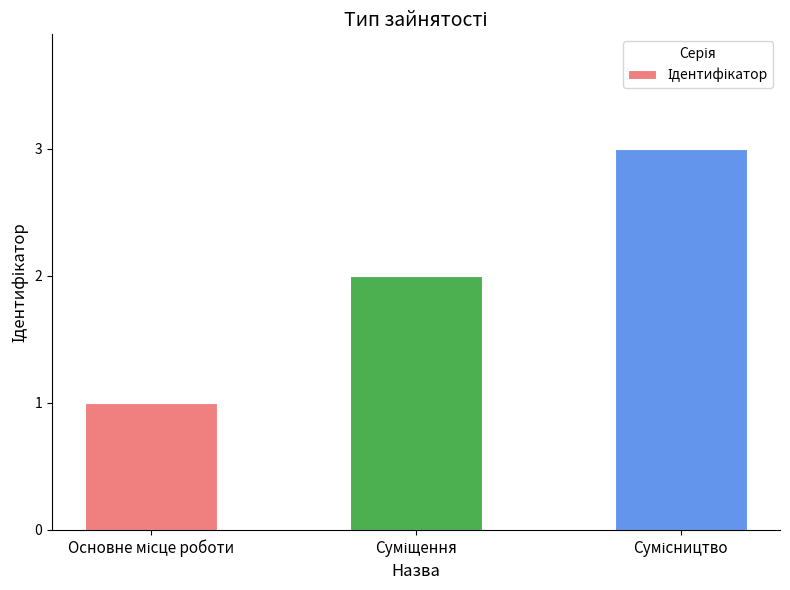

How many bars are there in total?

3